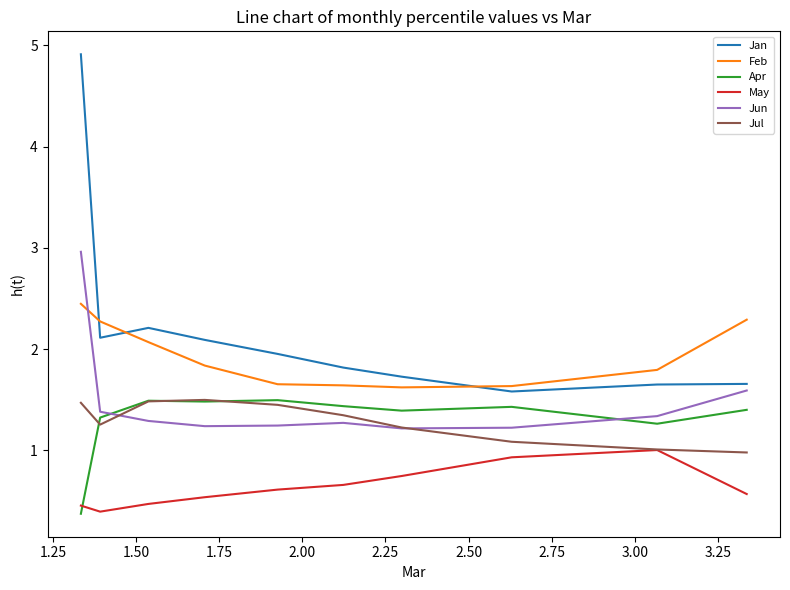

True or false: Jul and Feb cross at least once.

False